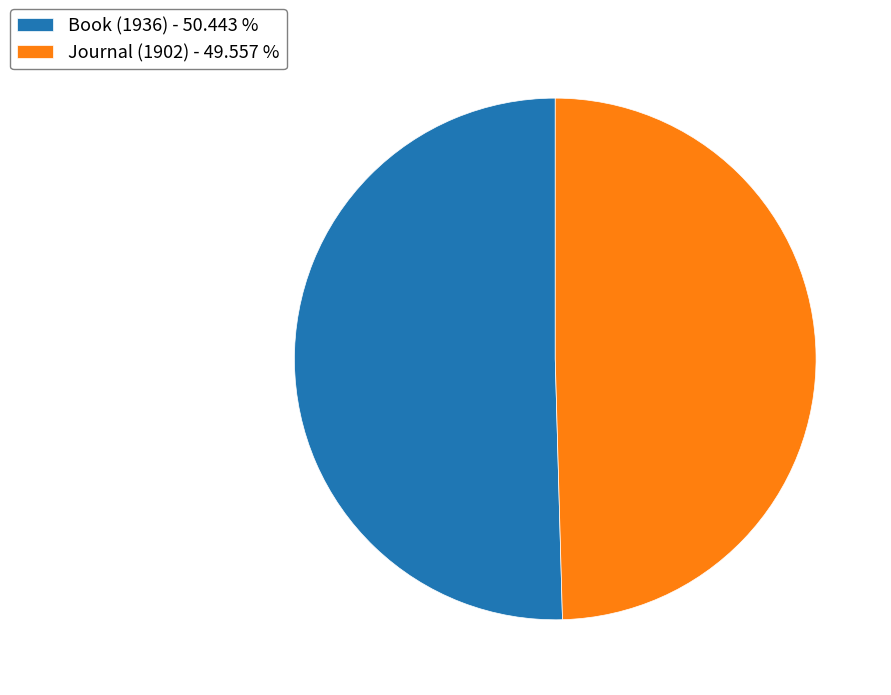

Is it true that Book (1936) is 50% of the pie?

True